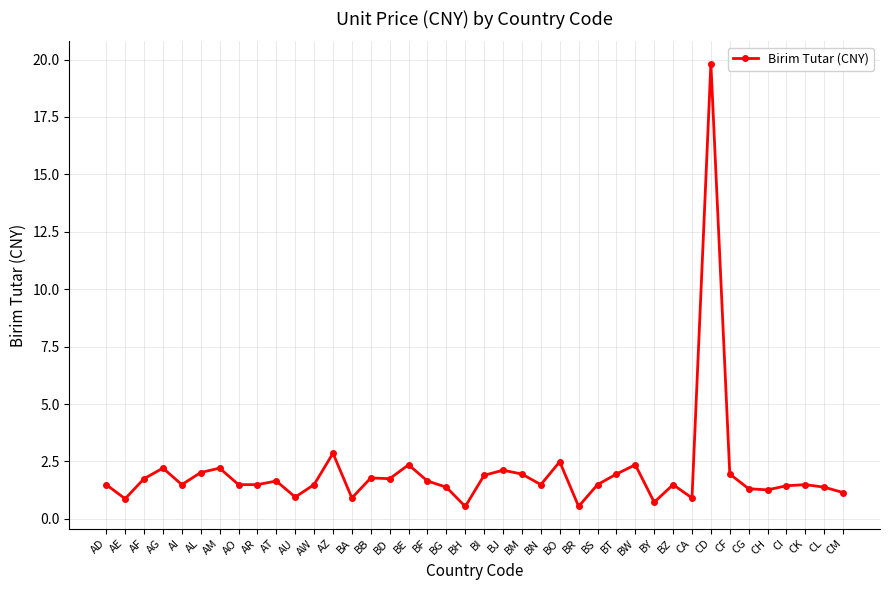

At which category does the chart reach its peak across all series?

CD